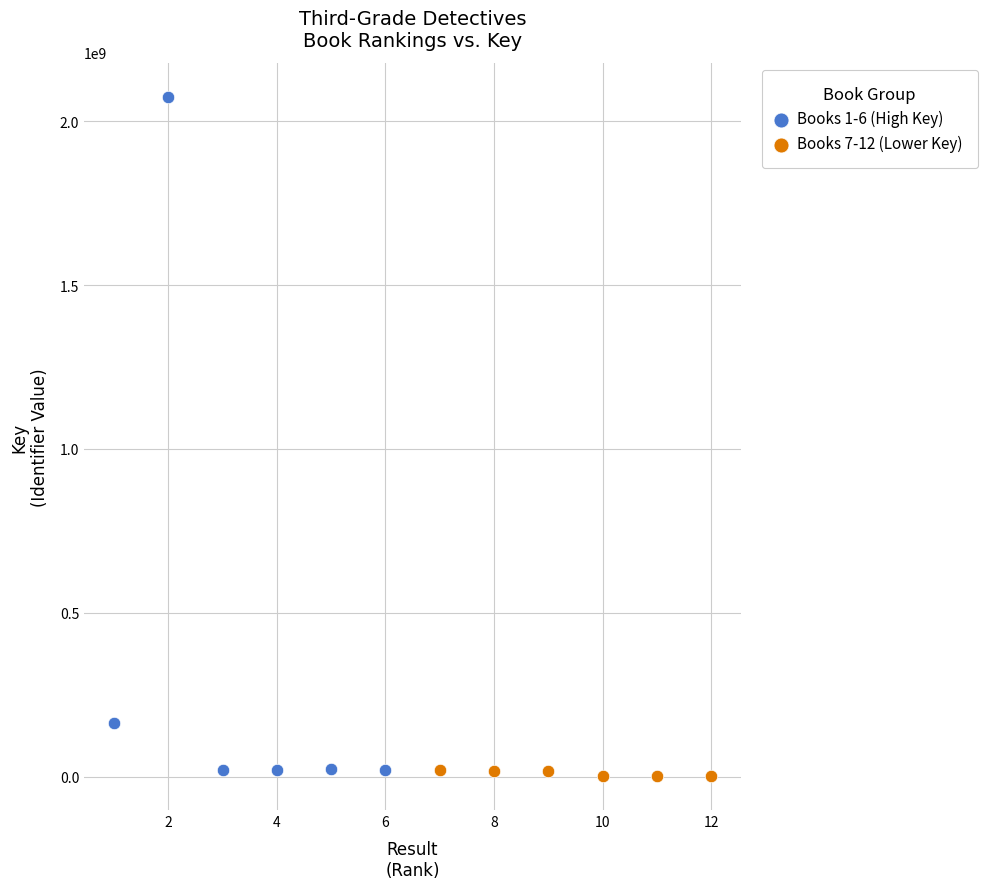

Which series reaches the maximum Y coordinate?

Books 1-6 (High Key)